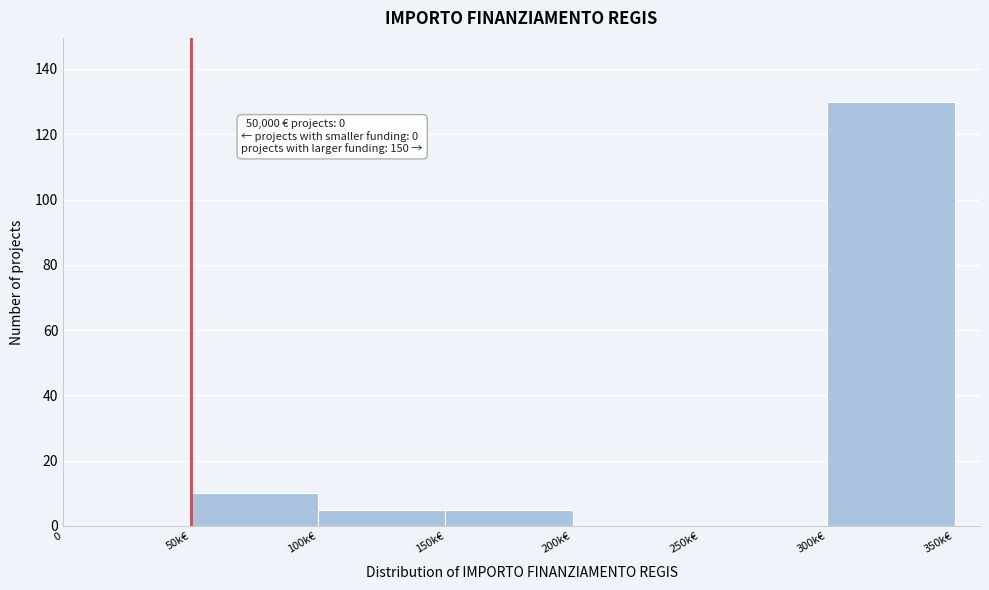

Reading left to right, list all the values displayed in this chart.

0=0	50k€=10	100k€=5	150k€=5	200k€=0	250k€=0	300k€=130